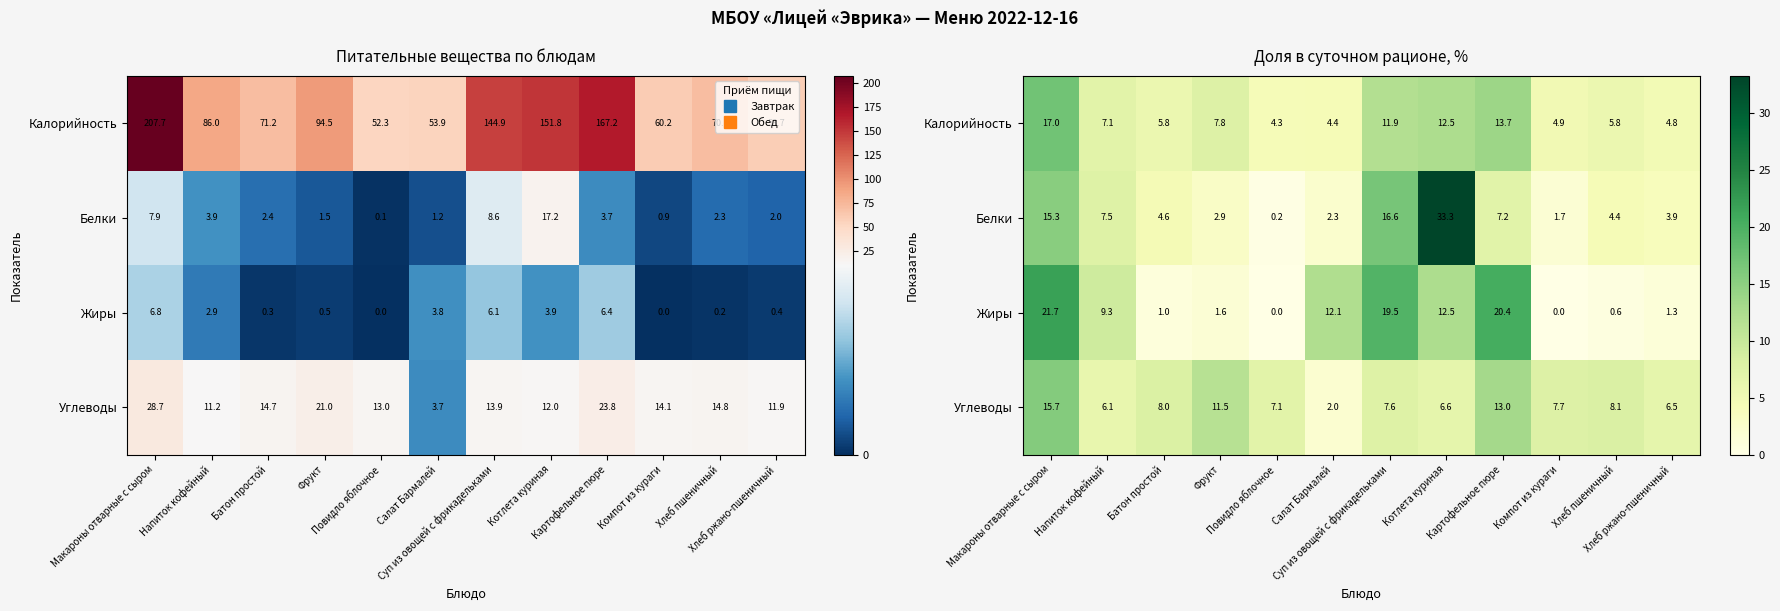

Is it true that Белки equals 3.4 at Картофельное пюре?

False